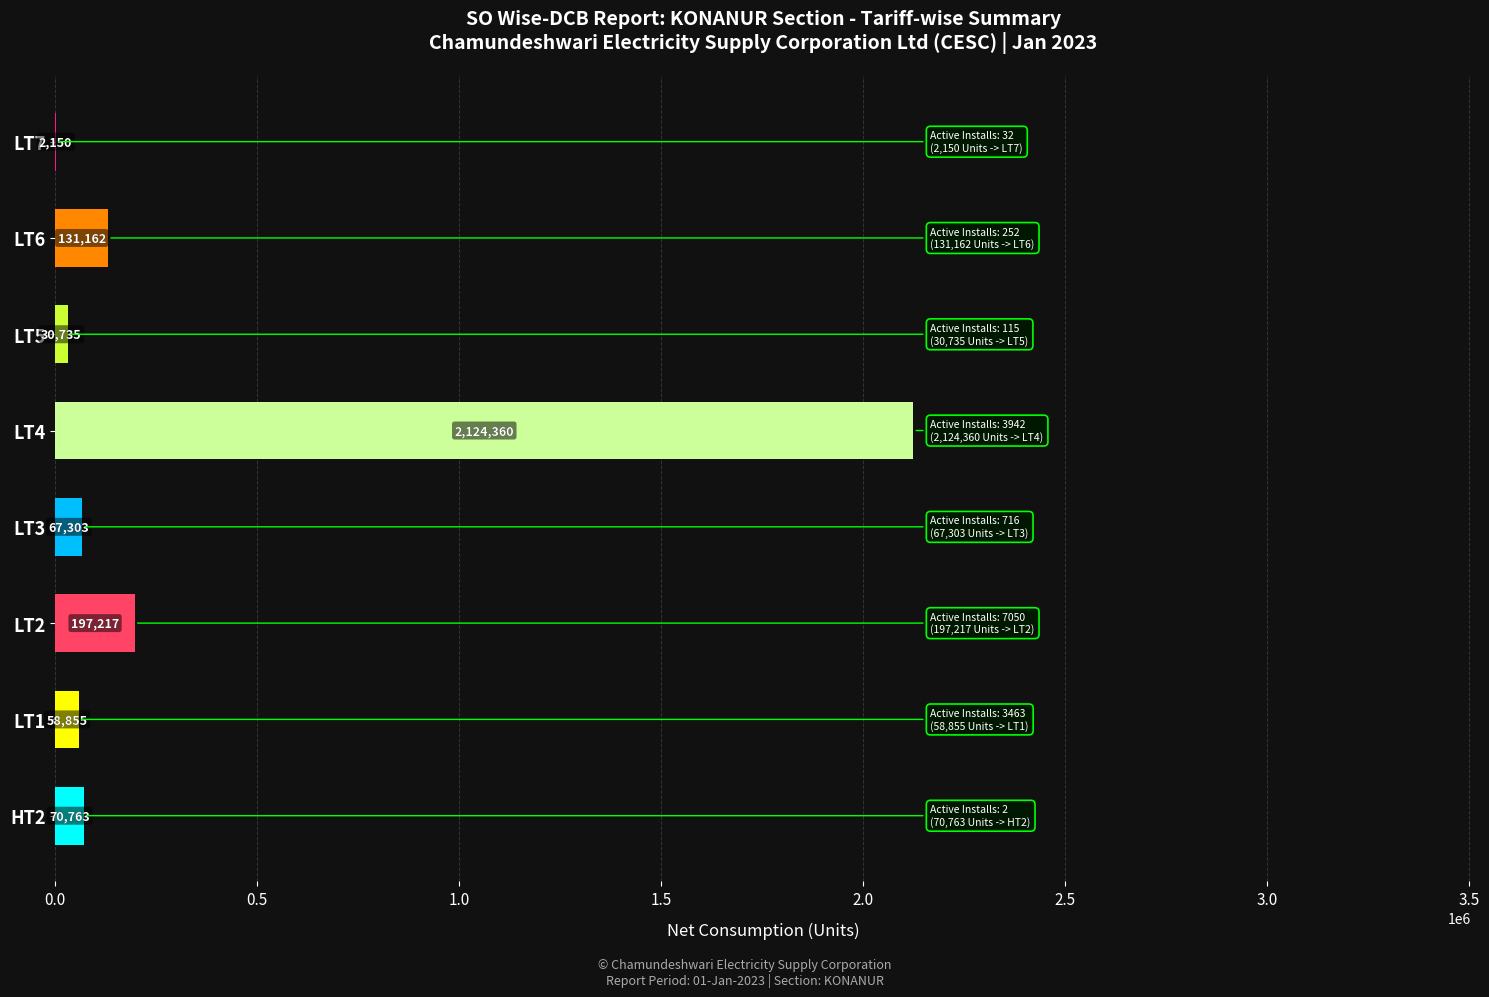

Where is the data nearest to the value 1063255?

LT2